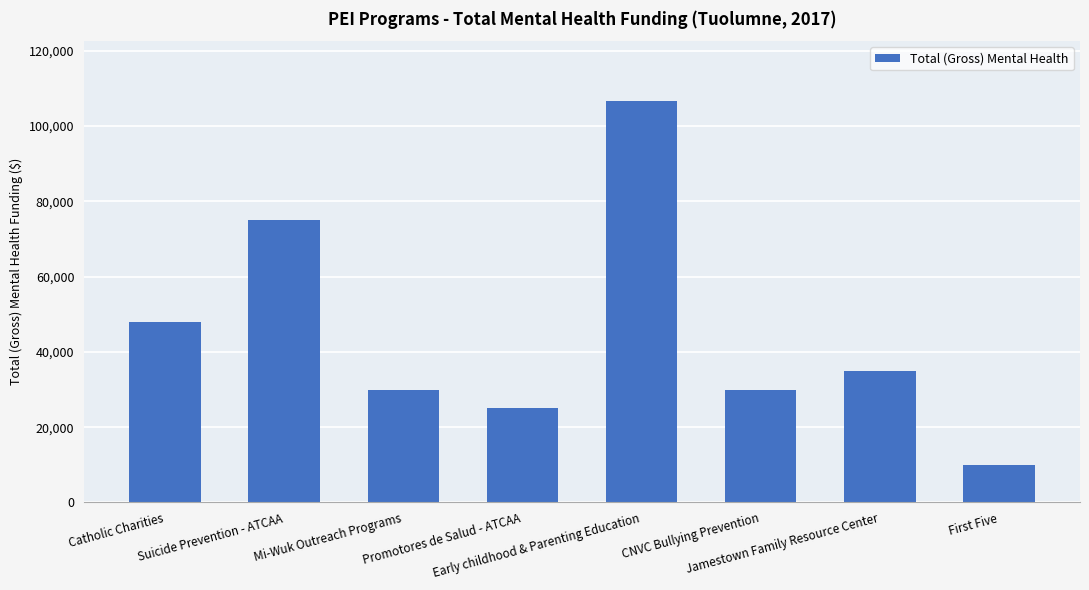

True or false: the data shows 35000 at Jamestown Family Resource Center.

True